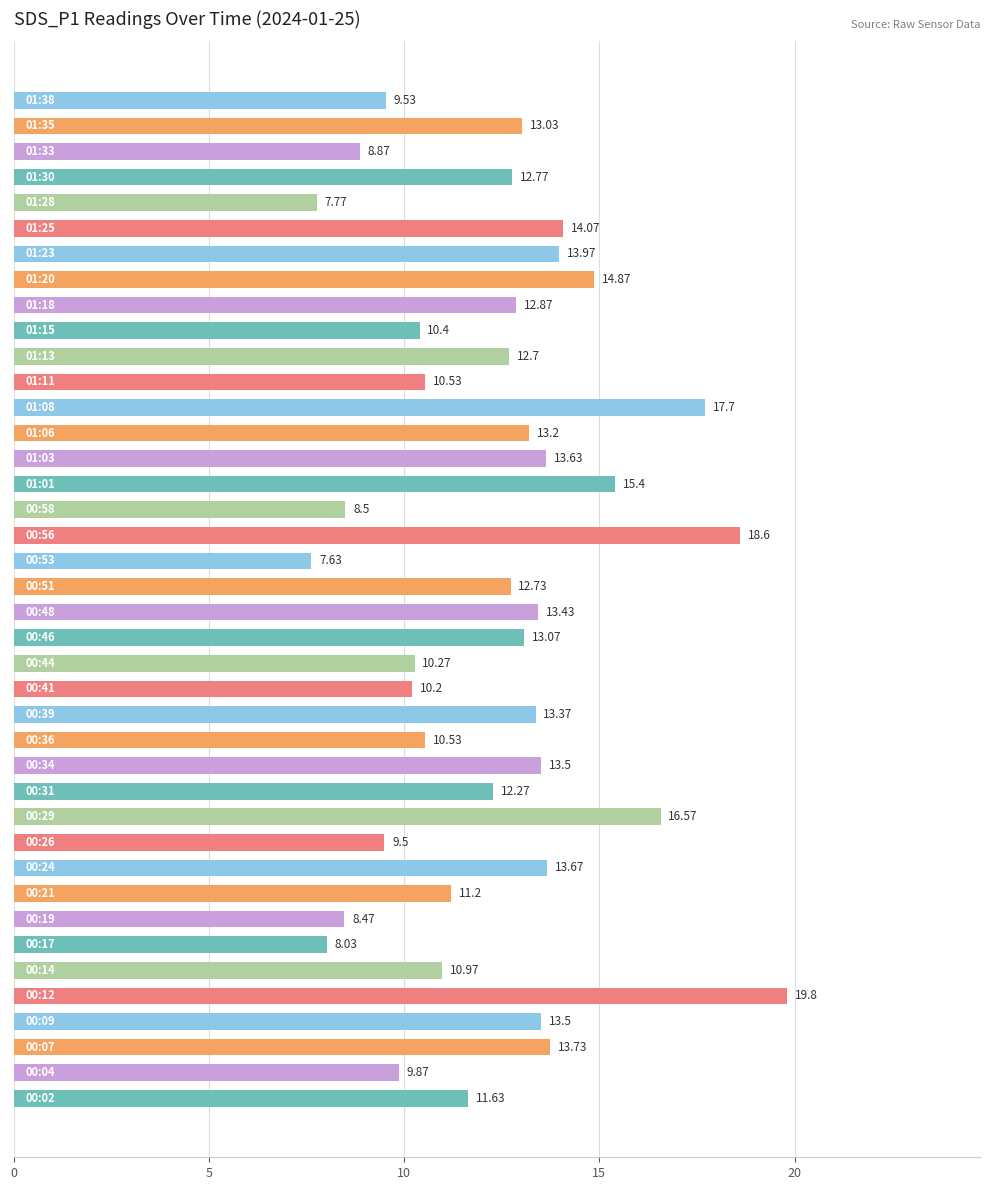

What is the average value?

12.3